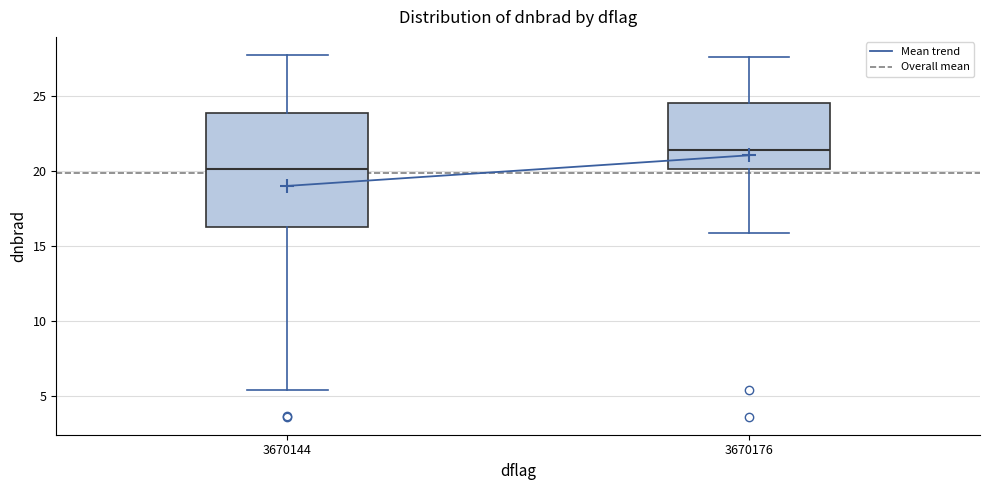

Which box has the lowest median line?

3670144